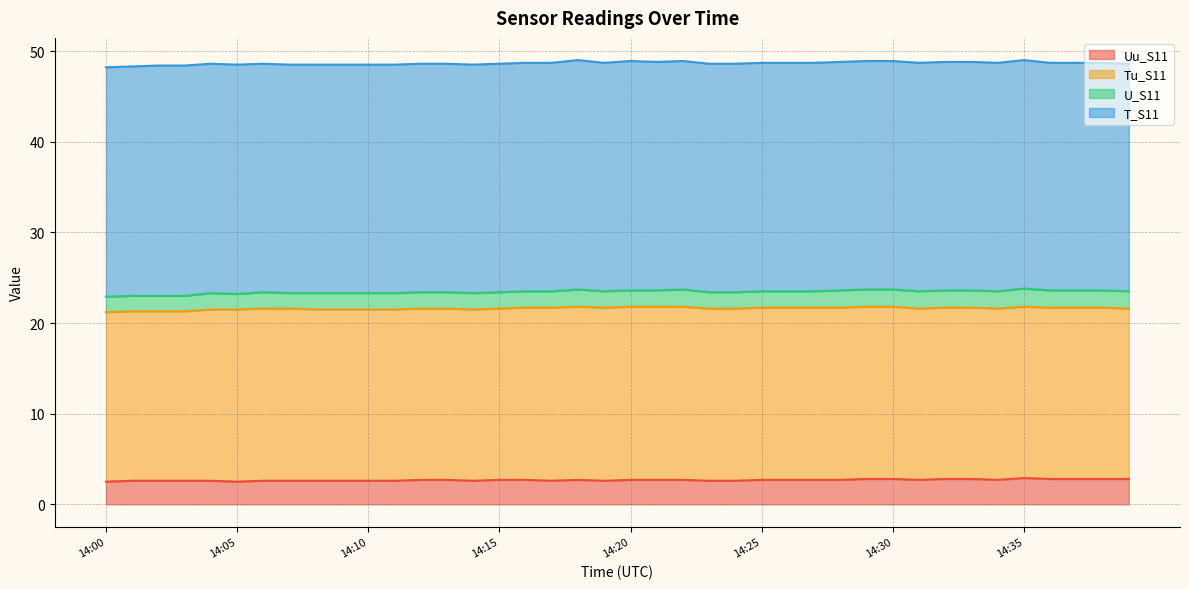

Which has a higher value, 14:32 or 14:35?

14:35